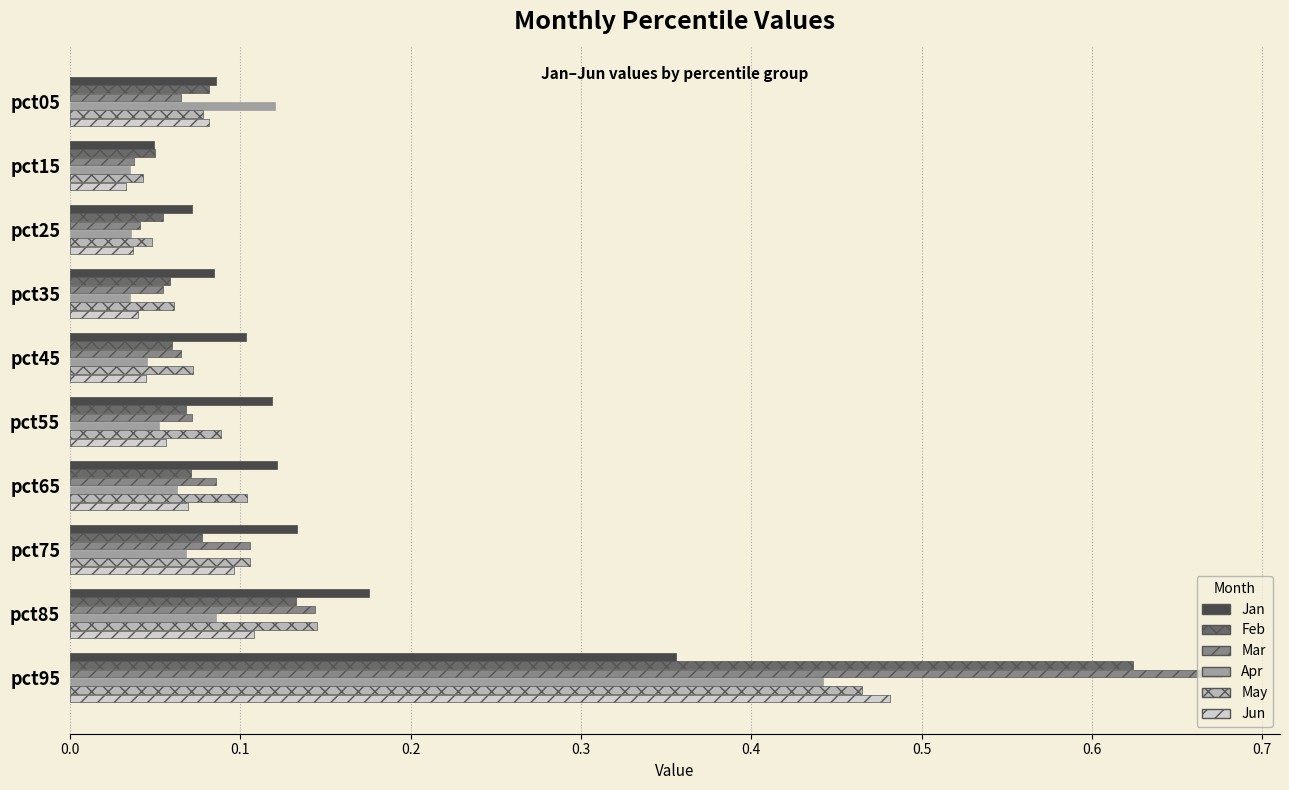

Which category has the highest value in the May series?

pct95